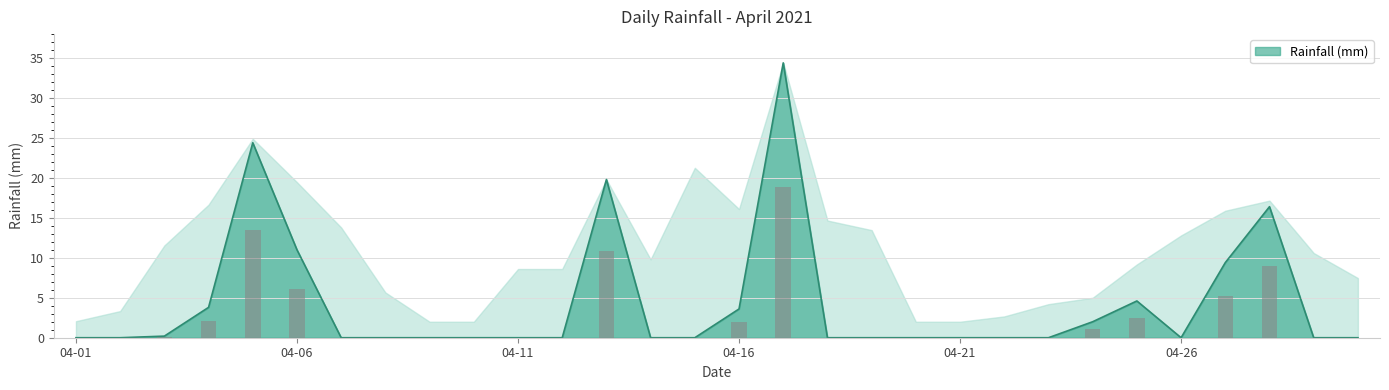

Is it true that Rainfall (mm) equals 11.0 at 04-06?

True